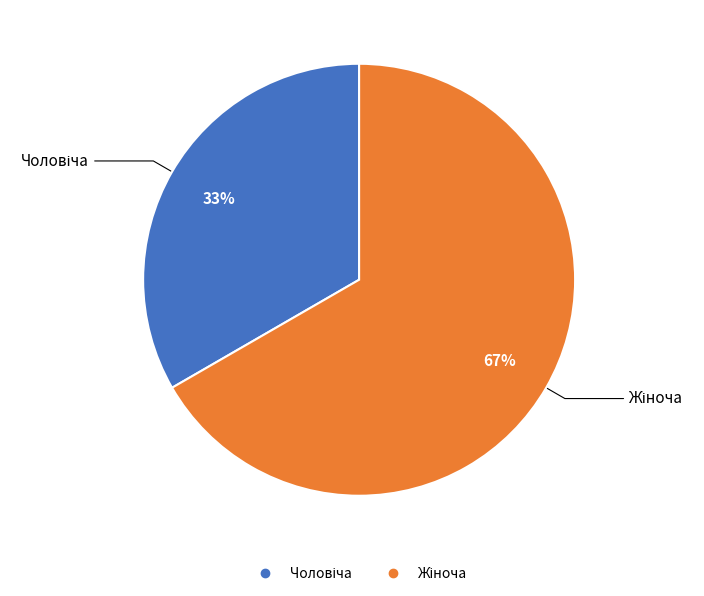

To the nearest percent, what is the average slice percentage?

50%